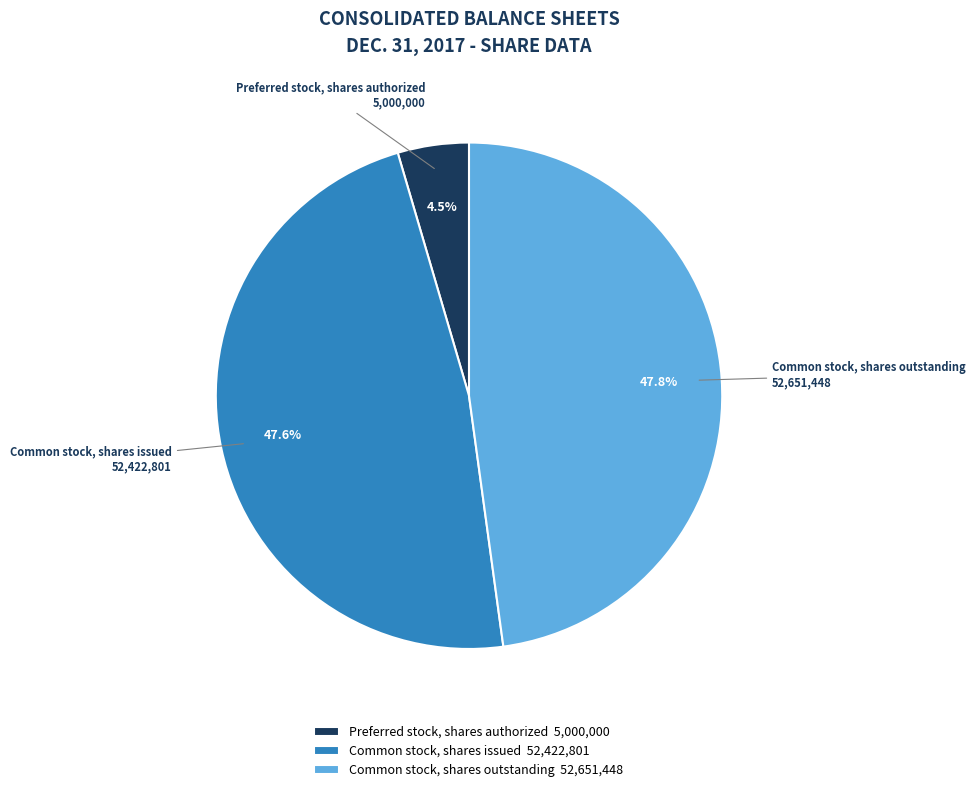

How many segments does this pie chart have?

3